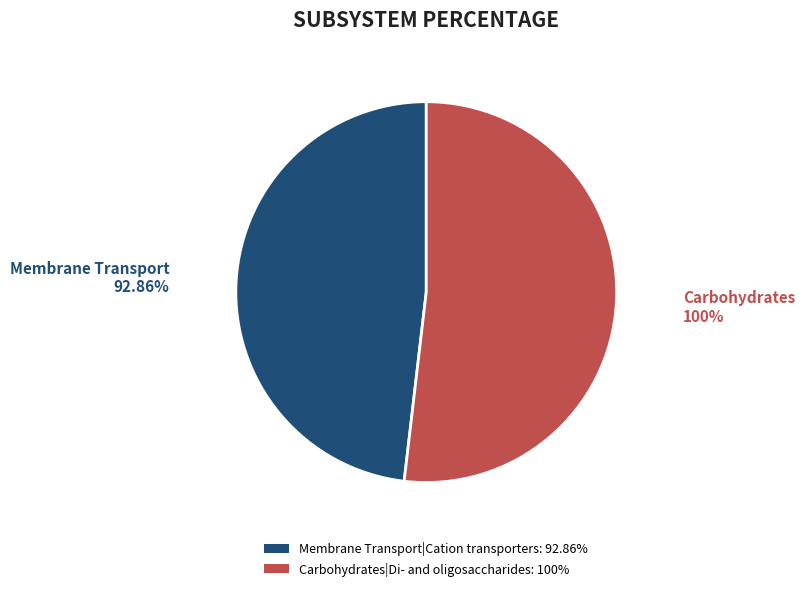

The Carbohydrates|Di- and oligosaccharides slice represents 41% of the pie. True or false?

False